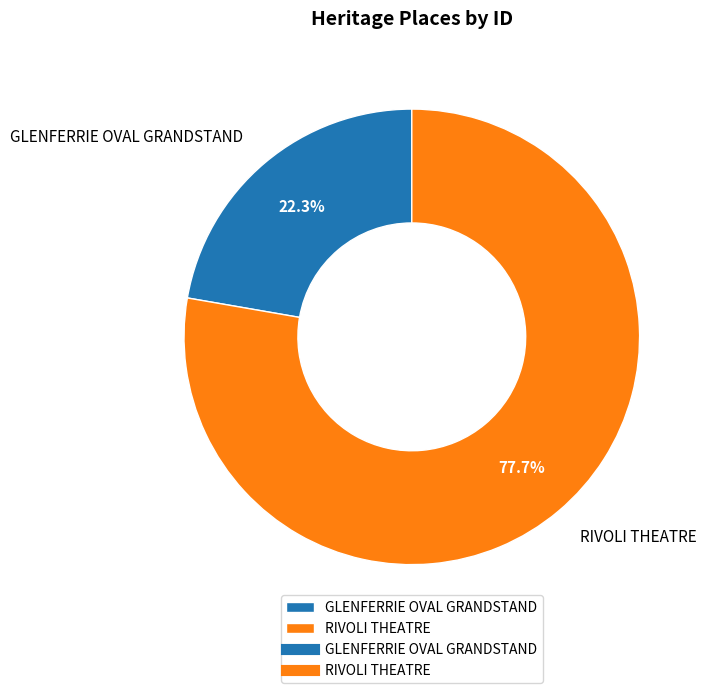

Between GLENFERRIE OVAL GRANDSTAND and RIVOLI THEATRE, which is larger?

RIVOLI THEATRE